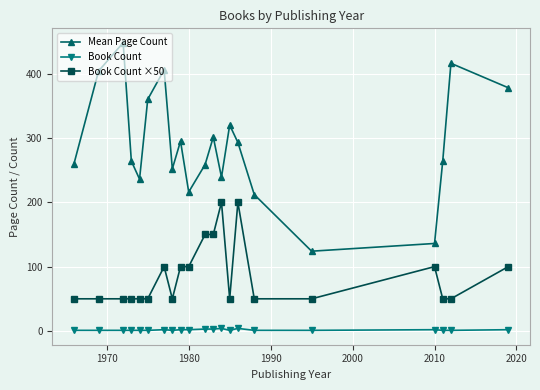

What is the maximum value for Book Count ×50?

200.0